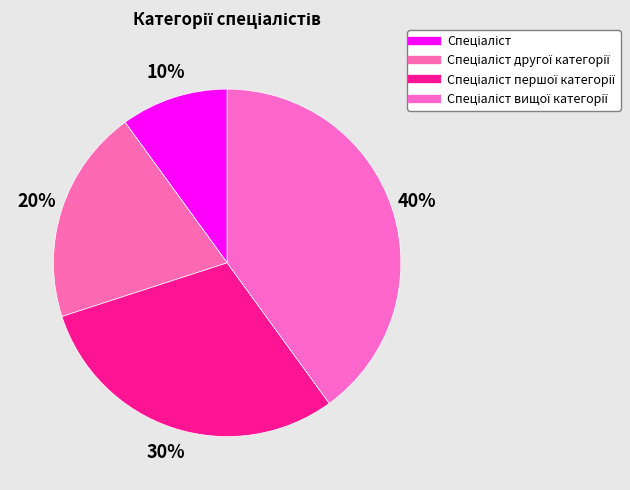

Does any single category account for the majority?

No